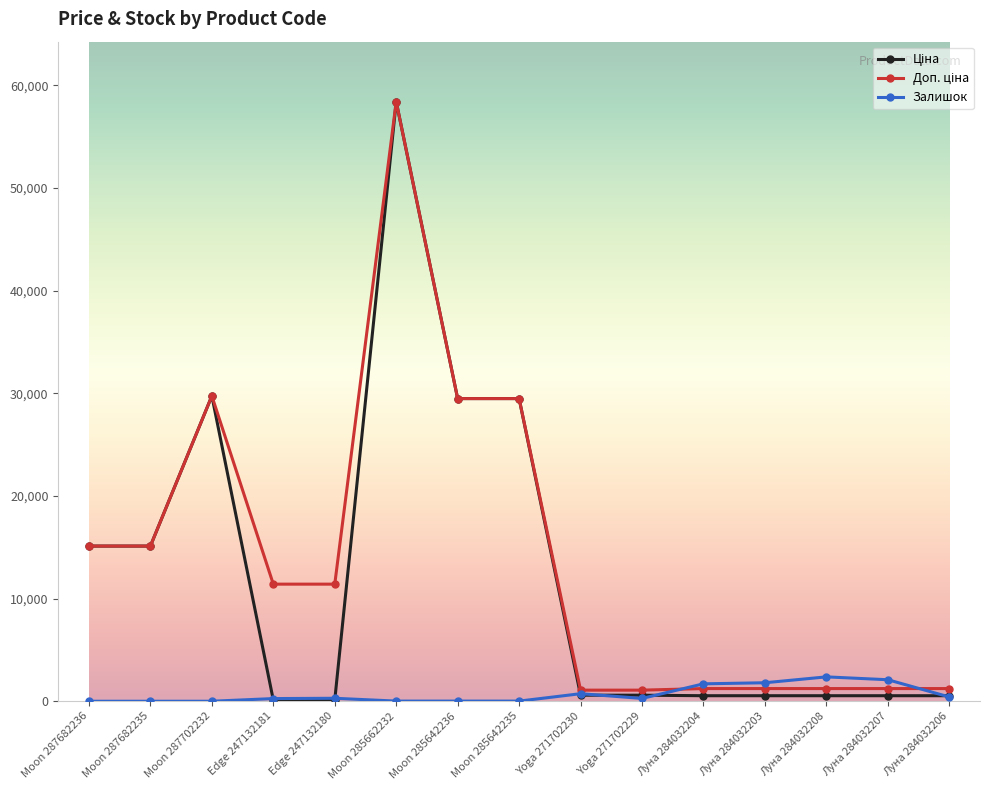

Is it true that Залишок equals 0.0 at Moon 287702232?

True